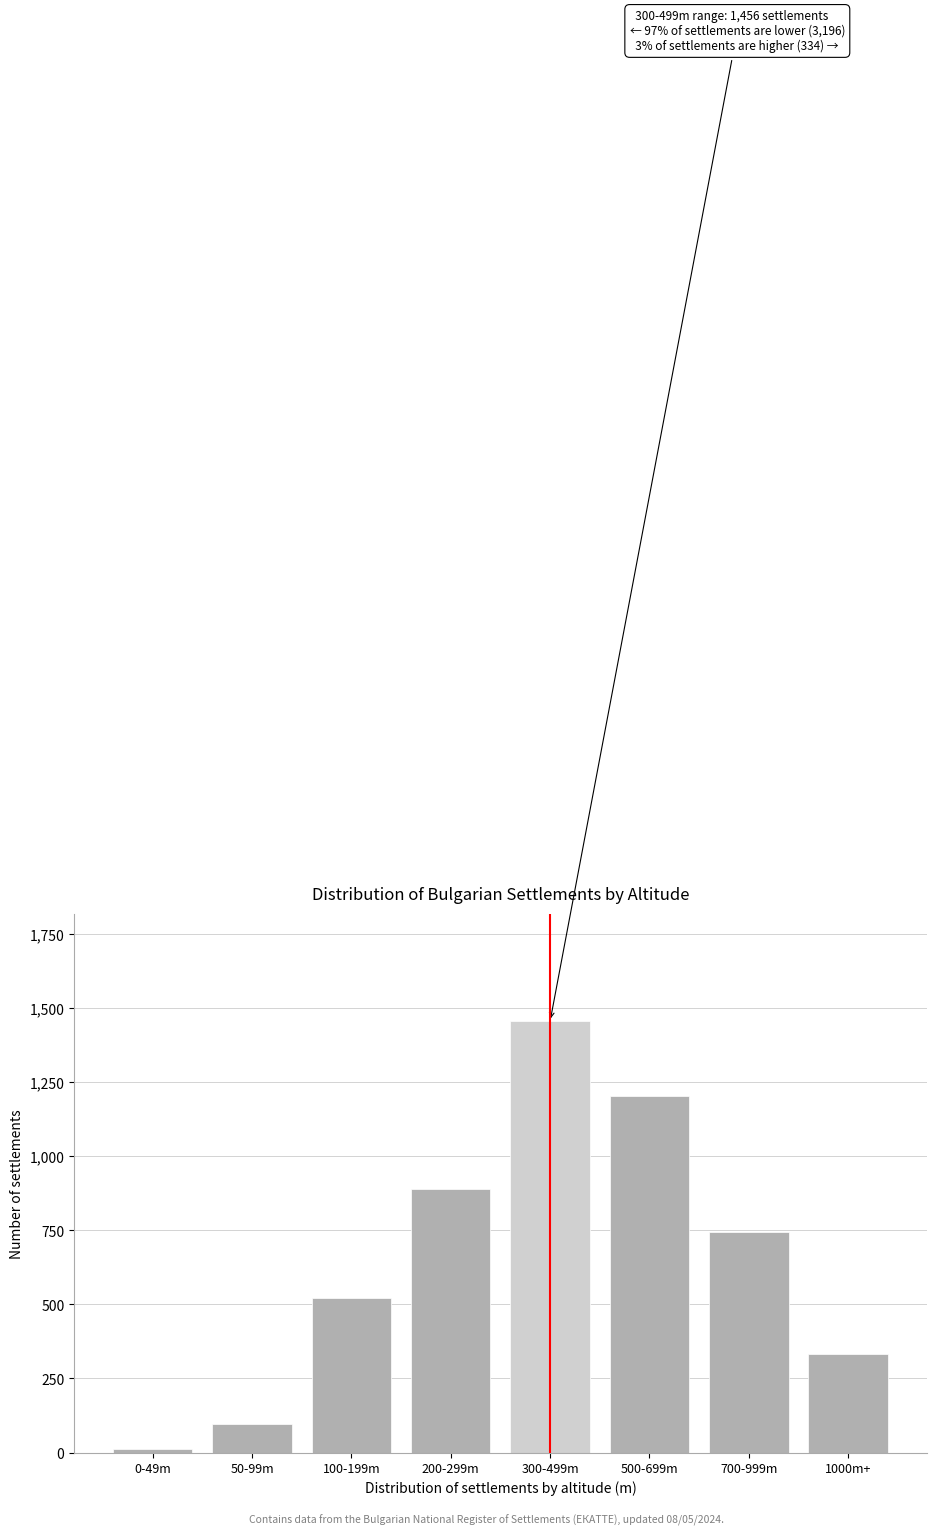

Reading right to left, list all the values displayed in this chart.

1000m+=334	700-999m=743	500-699m=1203	300-499m=1456	200-299m=891	100-199m=523	50-99m=97	0-49m=12